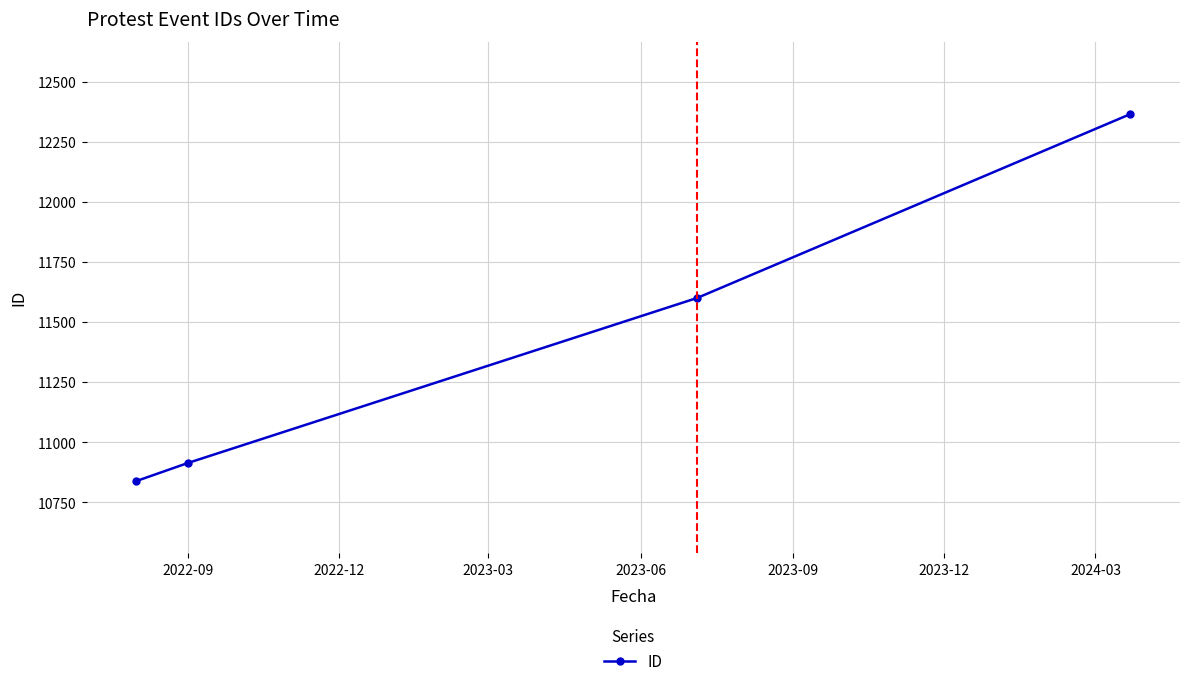

Is this an area chart (filled region under the line)?

No